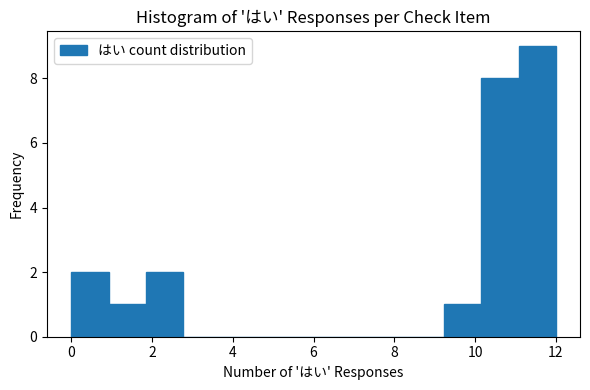

Reading left to right, list every bar in this chart as the range it spans on the x-axis followed by its height. Neither the bar edges nor the heights are printed on the chart, so give them approximately, as read against the axes.

0.0 to 1.0: 2
1.0 to 1.8: 1
1.8 to 2.8: 2
2.8 to 3.6: 0
3.6 to 4.6: 0
4.6 to 5.6: 0
5.6 to 6.4: 0
6.4 to 7.4: 0
7.4 to 8.4: 0
8.4 to 9.2: 0
9.2 to 10.2: 1
10.2 to 11.0: 8
11.0 to 12.0: 9